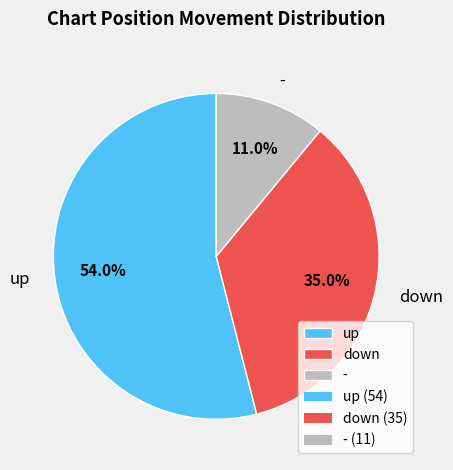

Combined, what portion of the pie is down and up?

89.0%